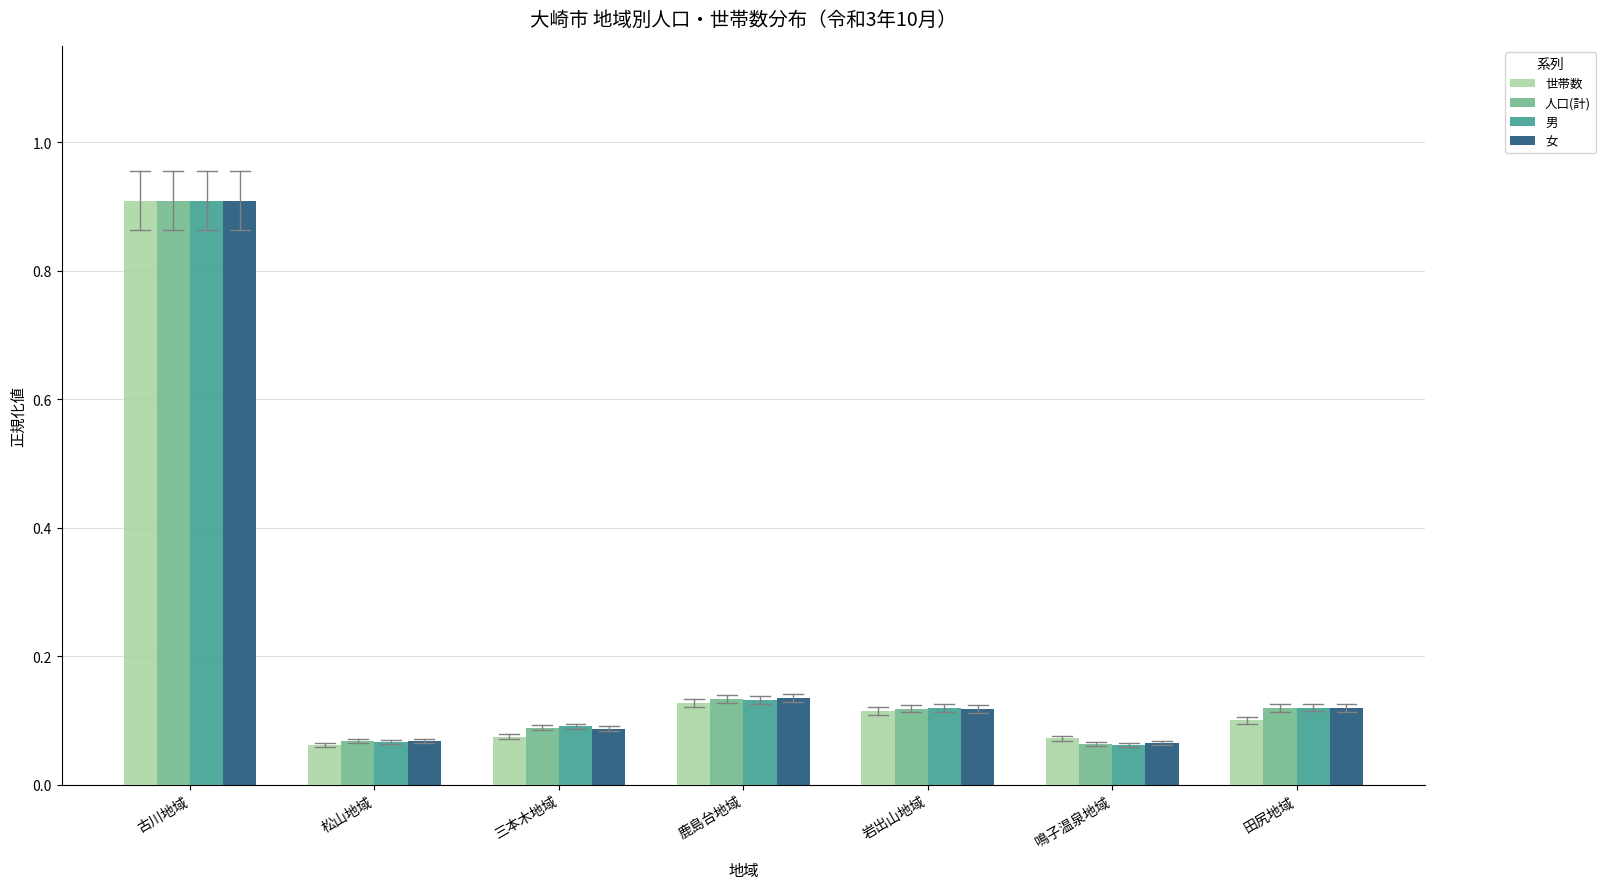

What is the maximum value shown in the chart?

0.9